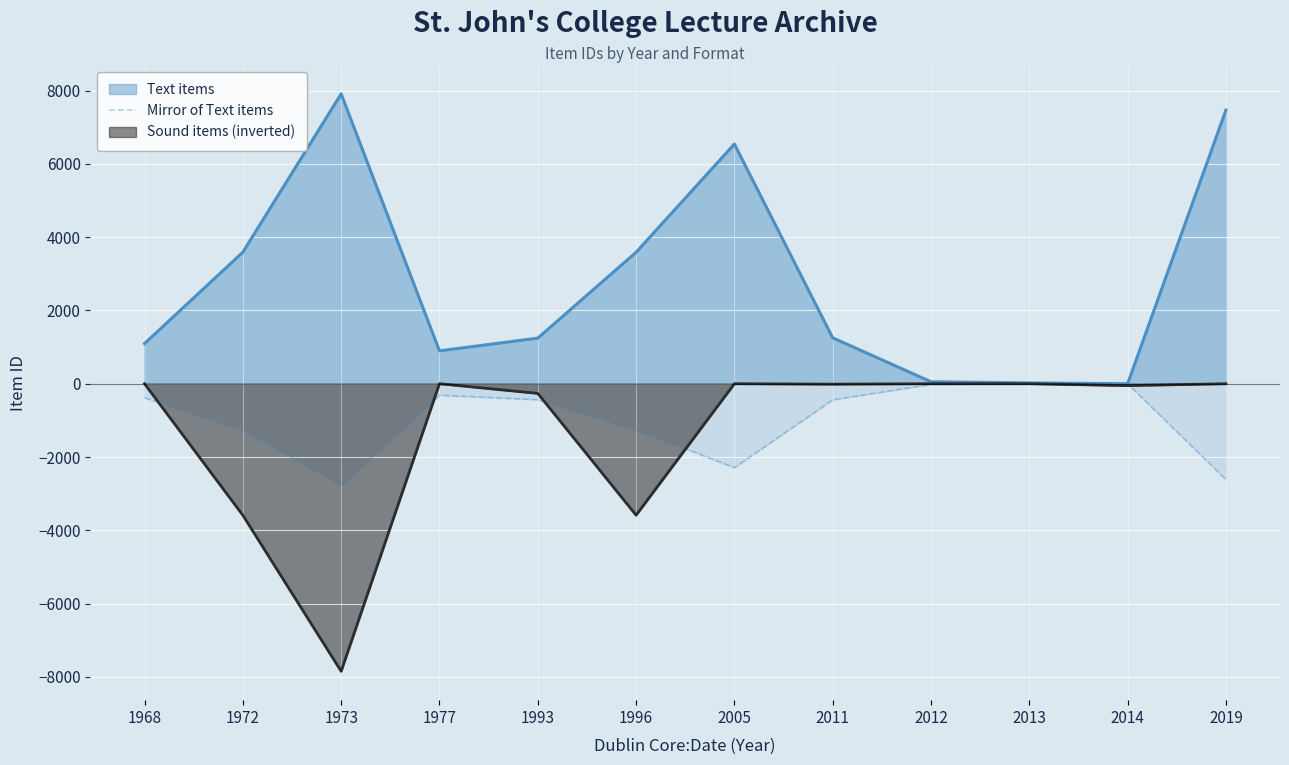

Which series has the largest total across all categories?

Text items